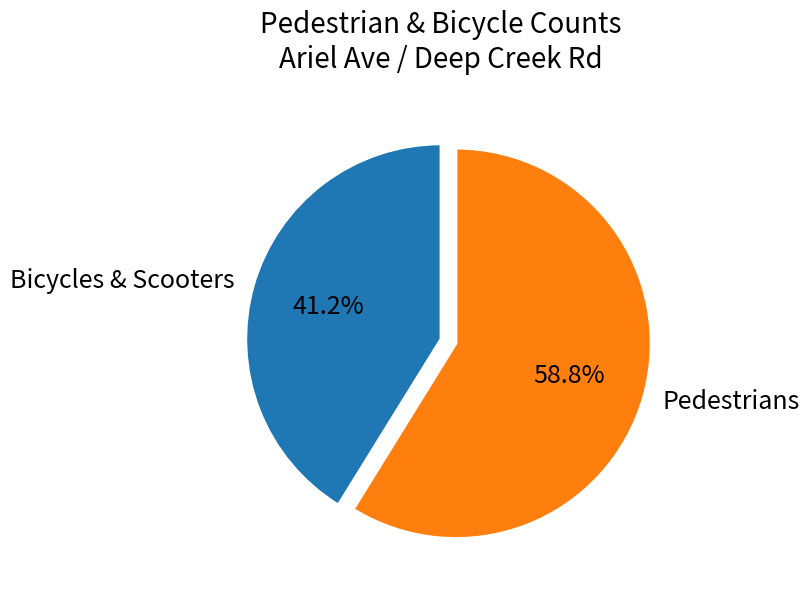

Is the sum of Pedestrians and Bicycles & Scooters greater than half?

Yes